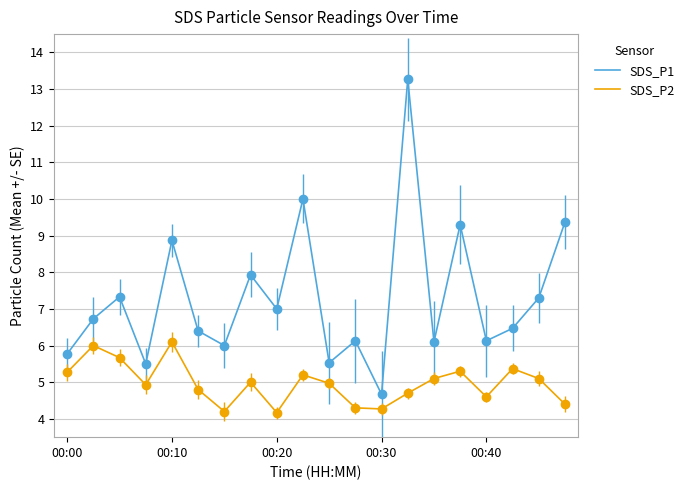

Which series has the largest total across all categories?

SDS_P1